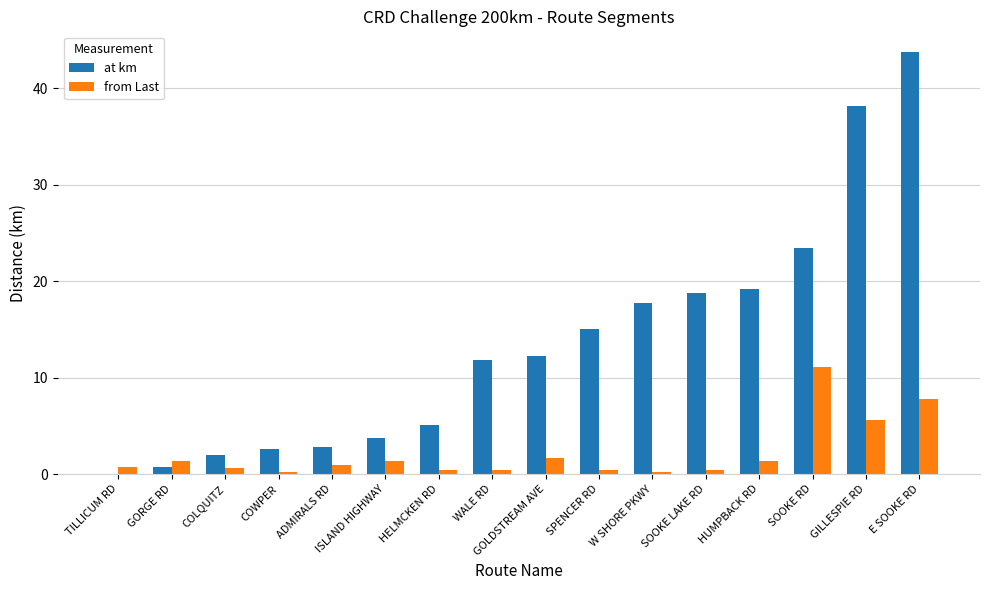

Which category has the highest value across all series?

E SOOKE RD